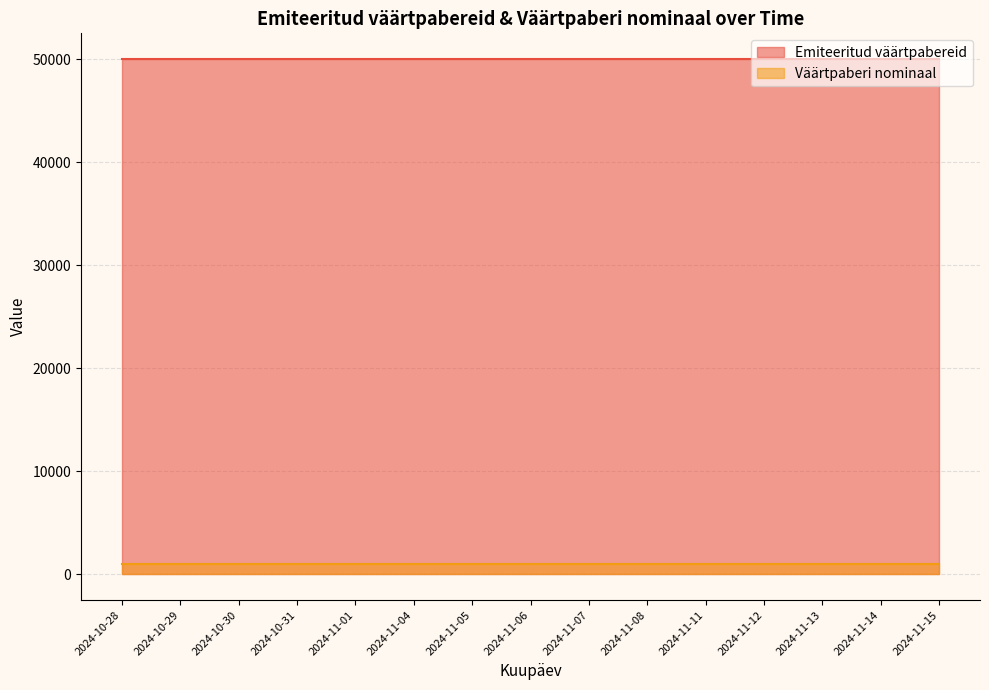

What are all the series names shown in the legend?

Emiteeritud väärtpabereid, Väärtpaberi nominaal